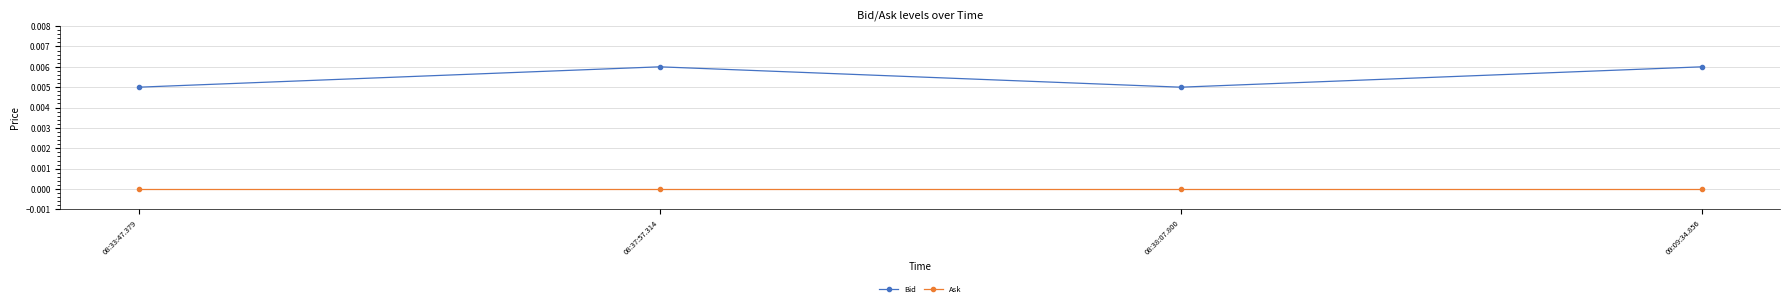

Is it true that Bid equals 0.0 at 08:37:57.314?

True